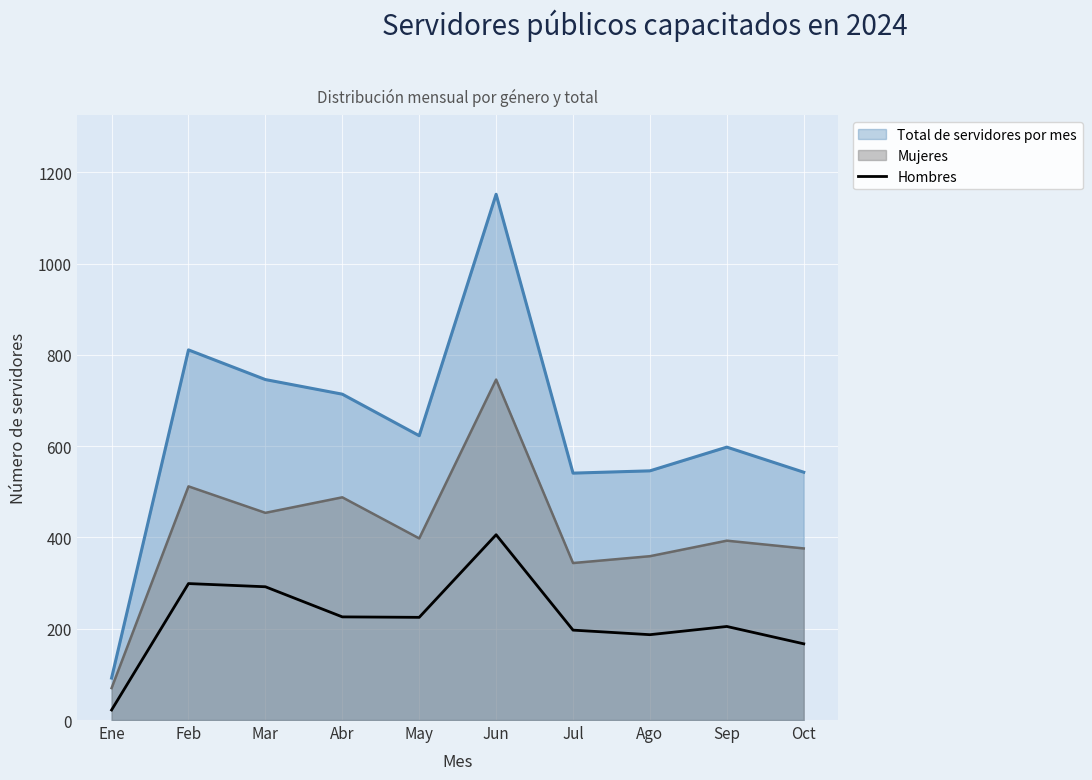

At which category does the chart reach its minimum across all series?

Ene